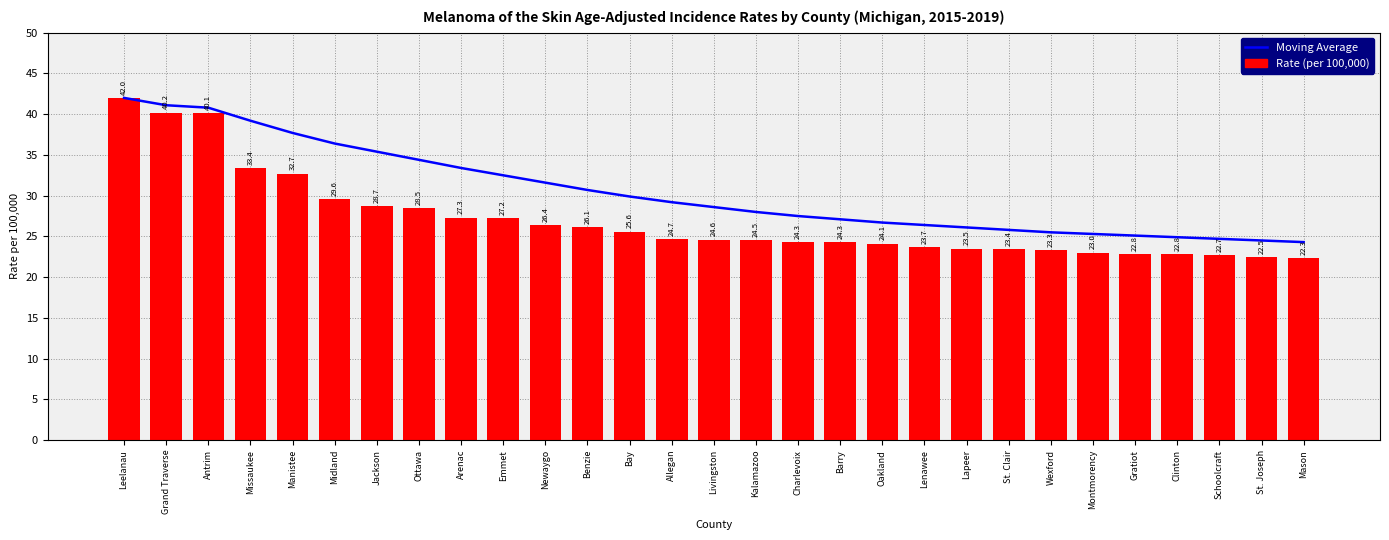

What is the maximum value for Rate (per 100,000)?

42.0